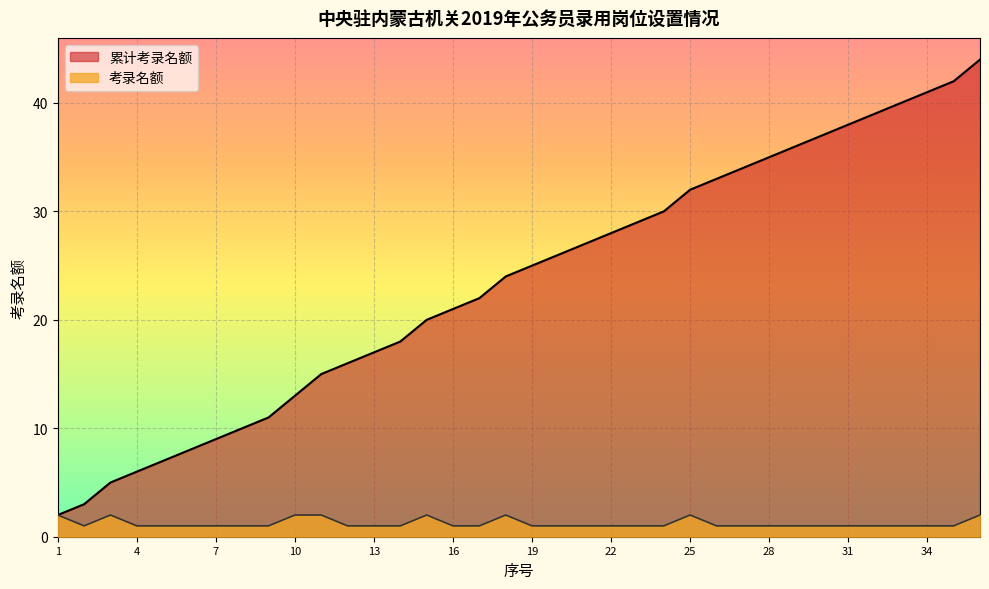

What is the minimum value for 考录名额?

1